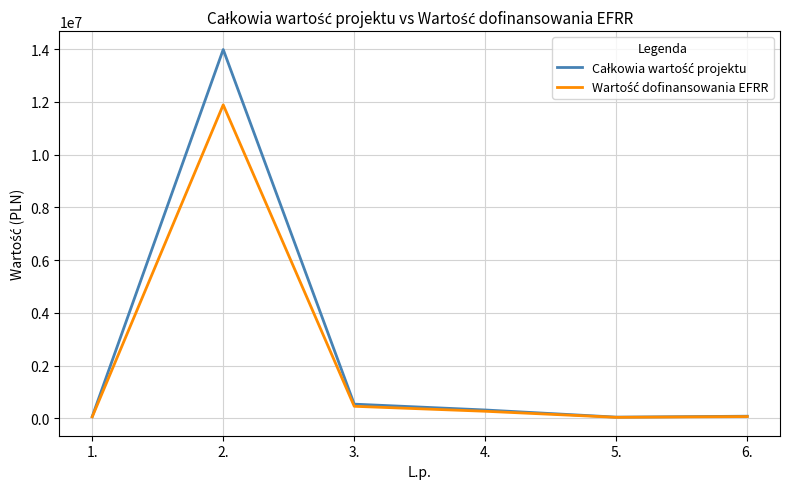

What is the total value across all series at 2.?

25872472.0